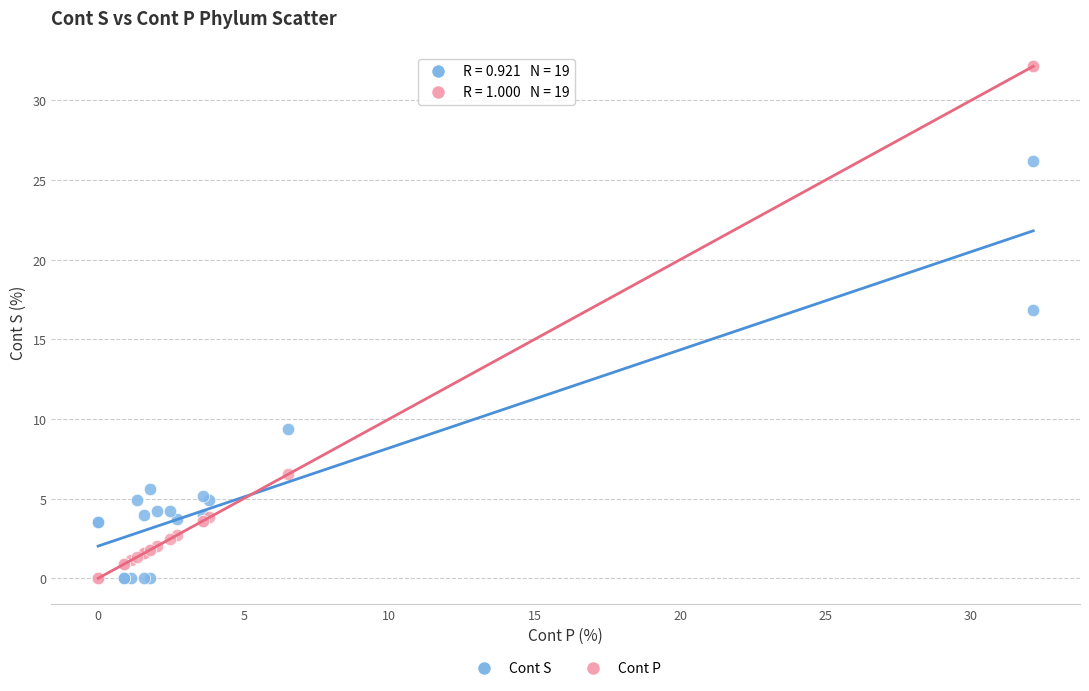

What are all the series names shown in the legend?

Cont S, Cont P